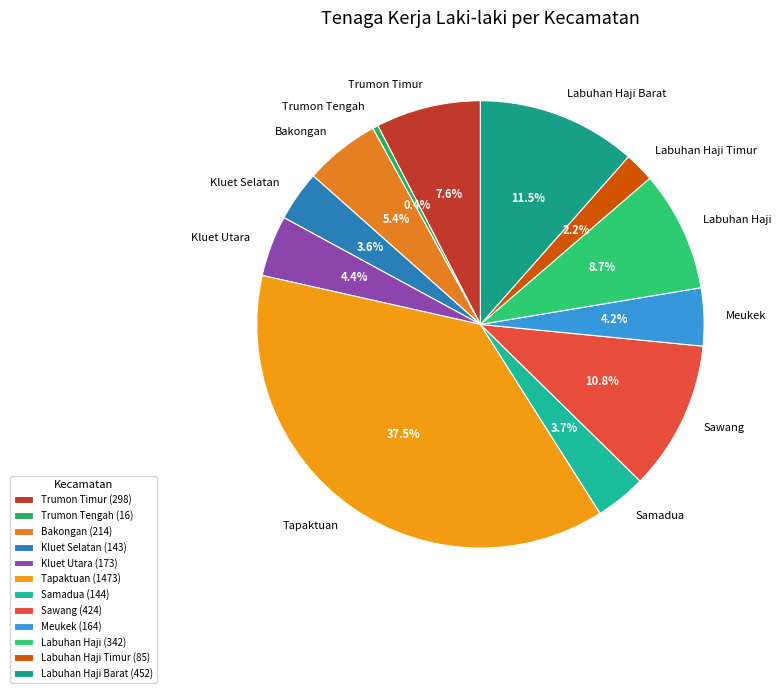

Does Bakongan account for over 50% of the chart?

No